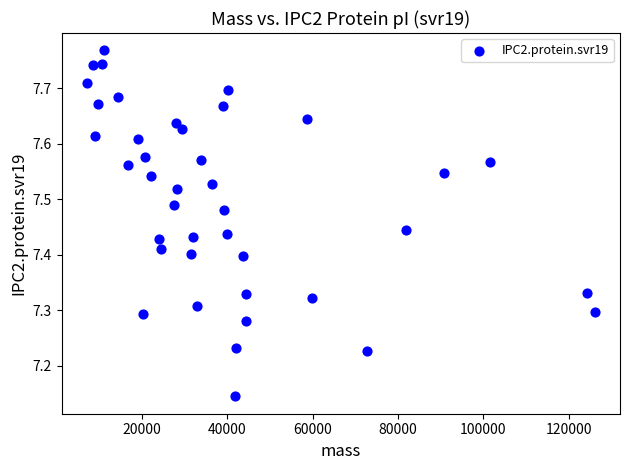

What is the range of Y values (max minus min)?

0.6